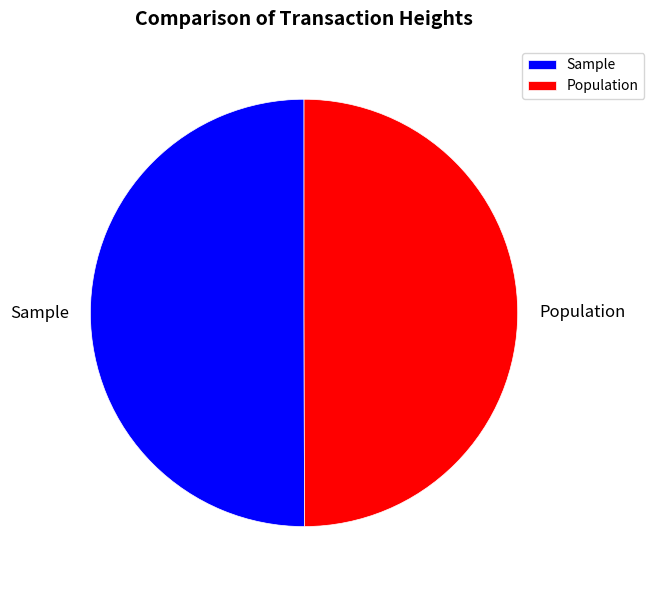

Combined, do Population and Sample account for over 50%?

Yes